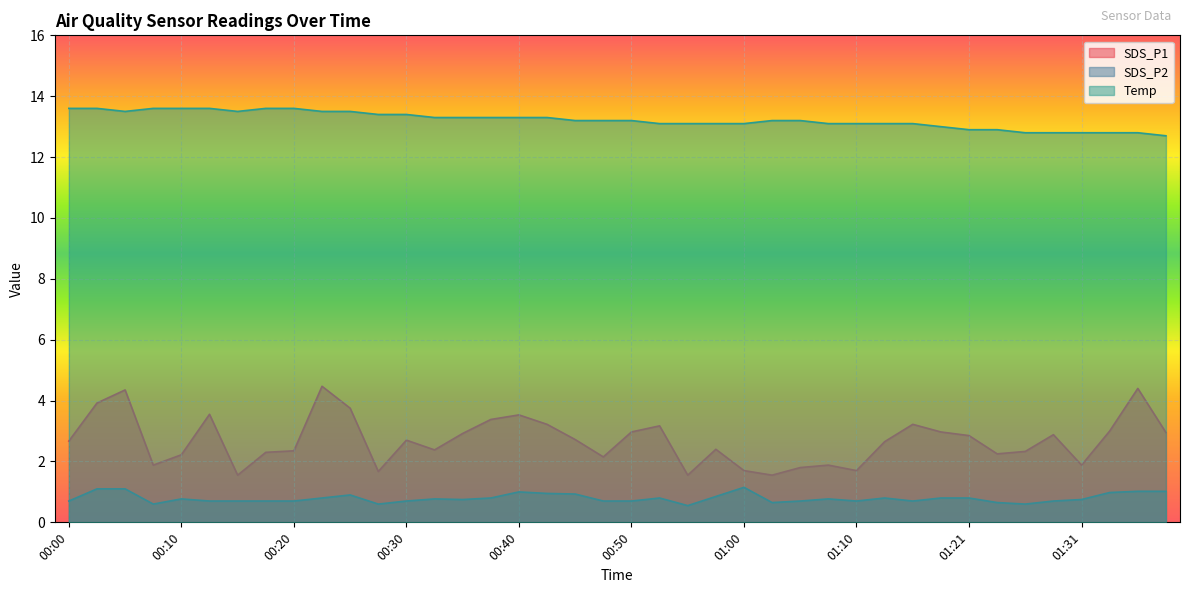

Where is SDS_P2 nearest to the value 0?

00:55